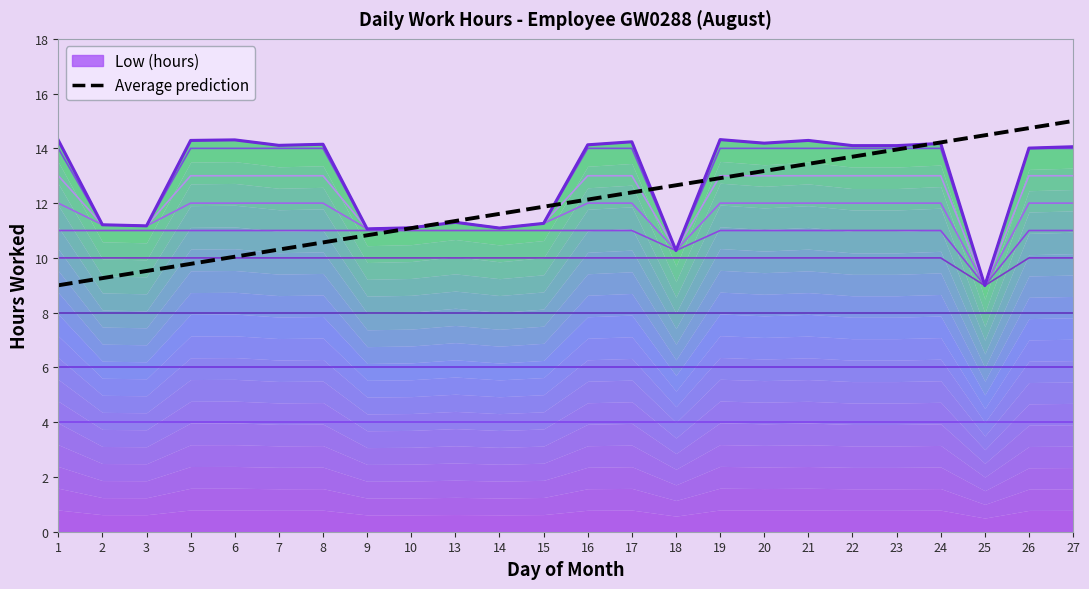

How many lines are shown in the chart?

1